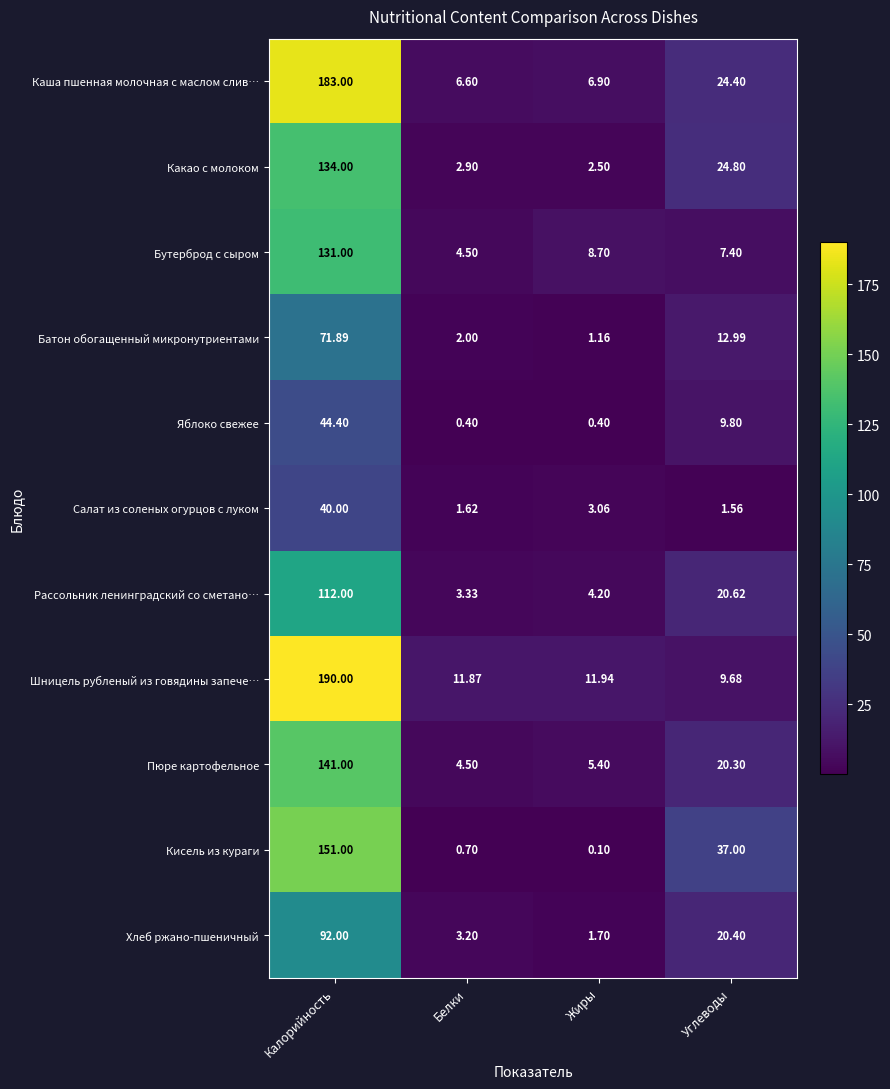

Between Калорийность and Углеводы, which series saw the biggest shift?

Шницель рубленый из говядины запече…